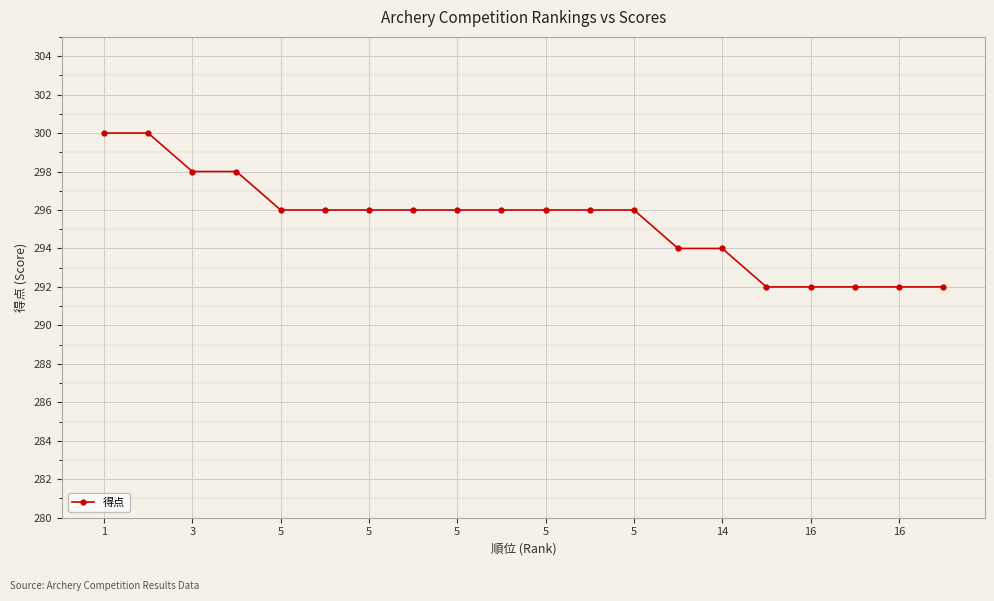

What is the value of the 2nd point from the left?

300